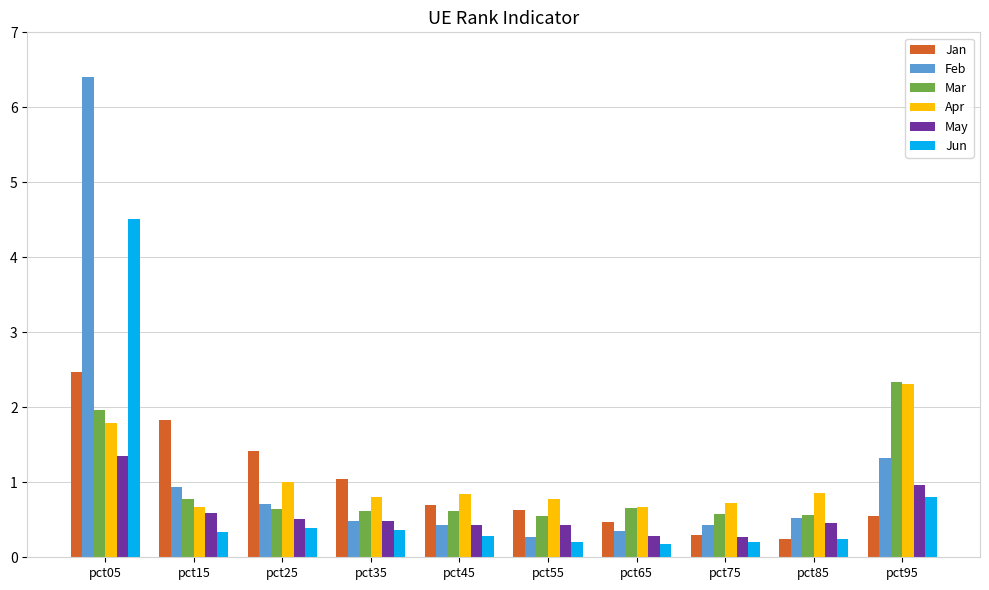

Which category has the lowest value in the Feb series?

pct55